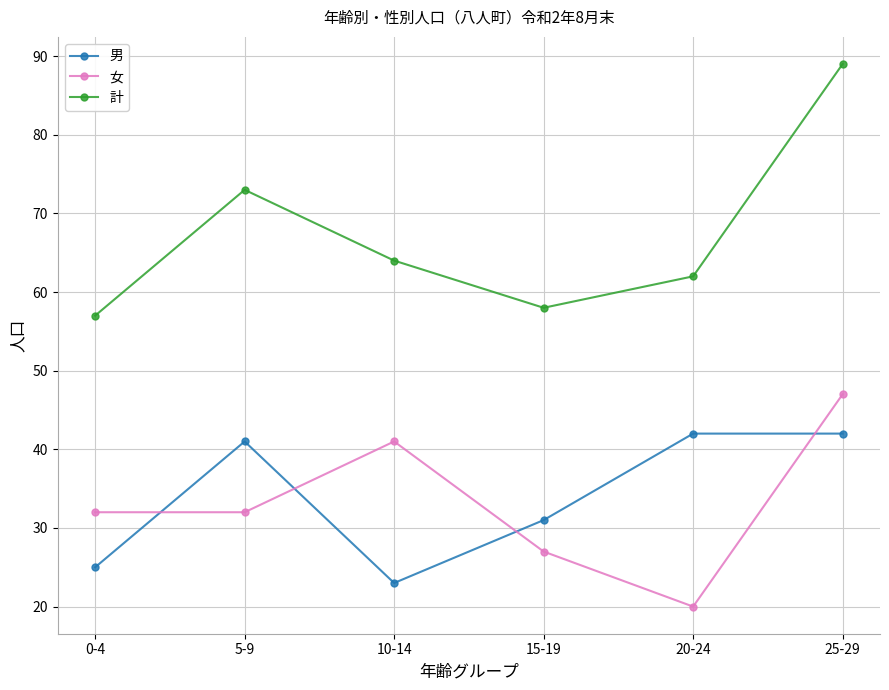

Reading left to right, extract all data points from this chart.

男: 25	41	23	31	42	42
女: 32	32	41	27	20	47
計: 57	73	64	58	62	89